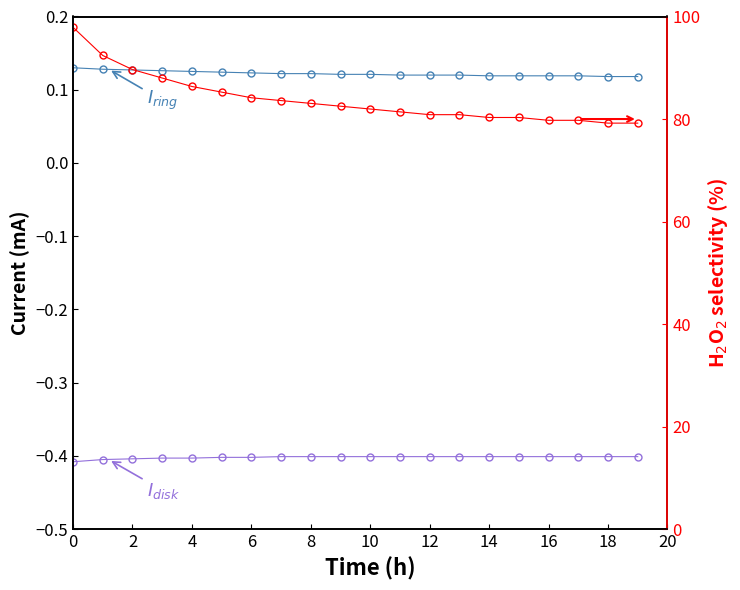

What is the label of the 3rd point from the left?

2